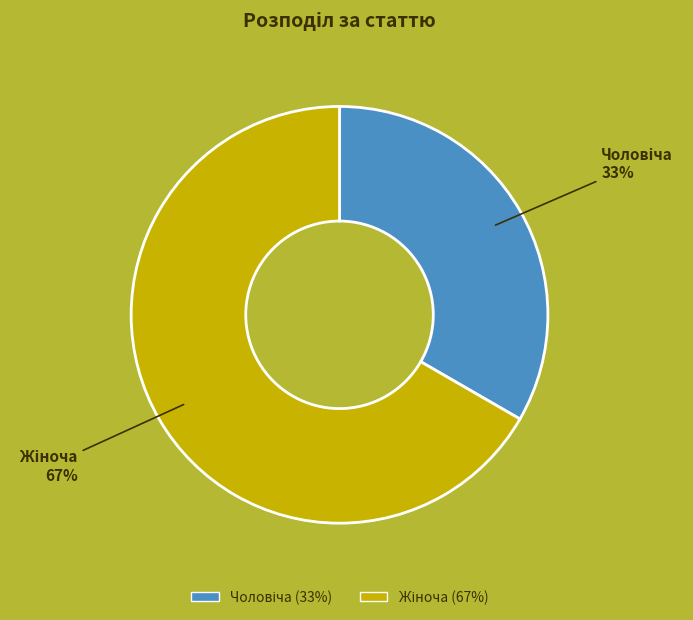

Does any single category account for the majority?

Yes